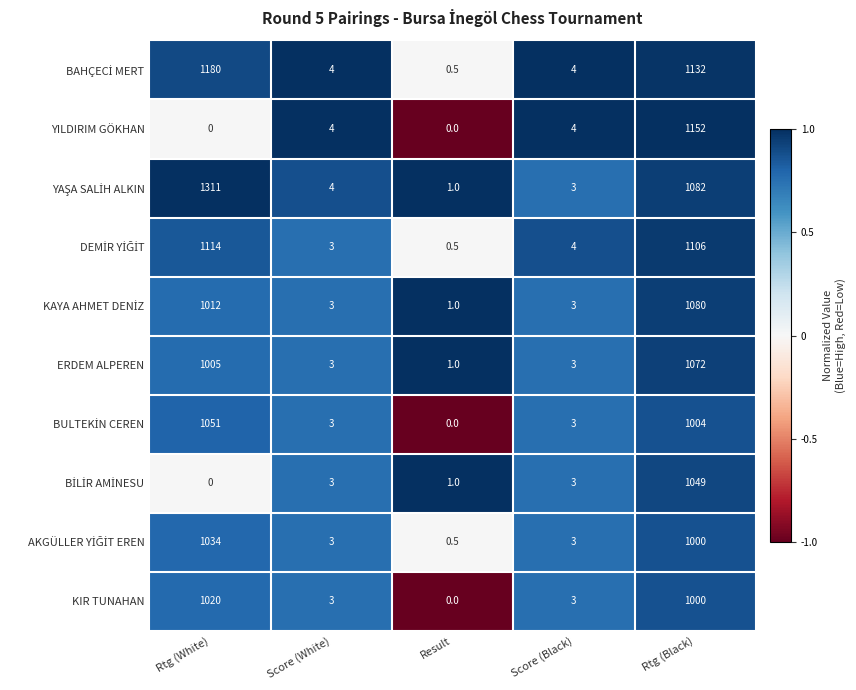

At which category is the sum across all series the highest?

Rtg (Black)